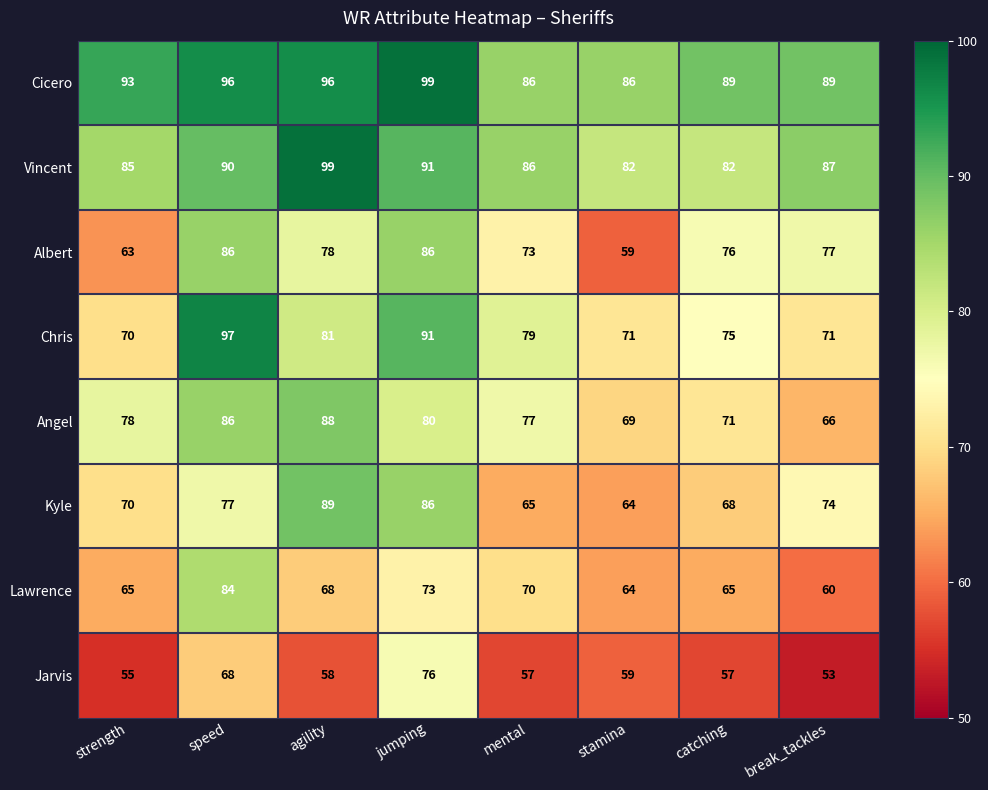

What is the spread (max minus min) of values at stamina?

27